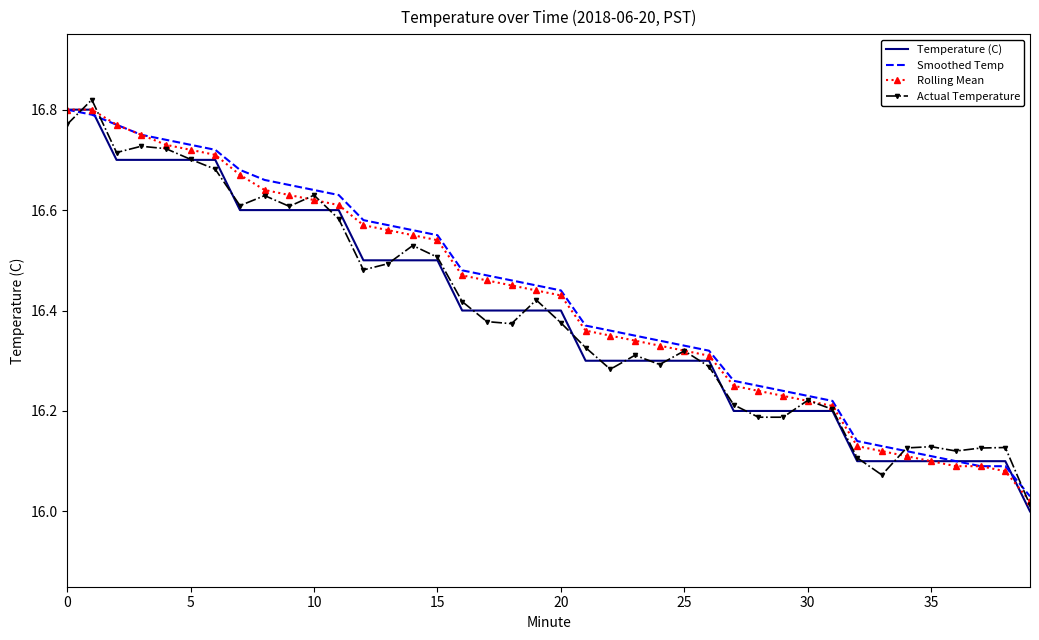

Where is Actual Temperature nearest to the value 16?

39